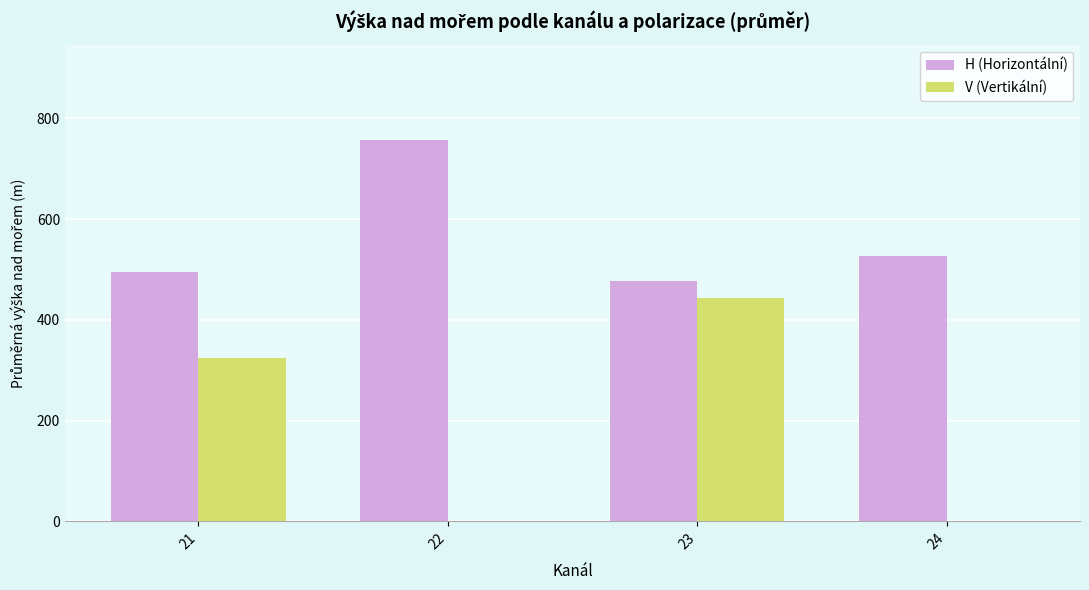

What is the sum of the H (Horizontální) values at 24 and 21?

1022